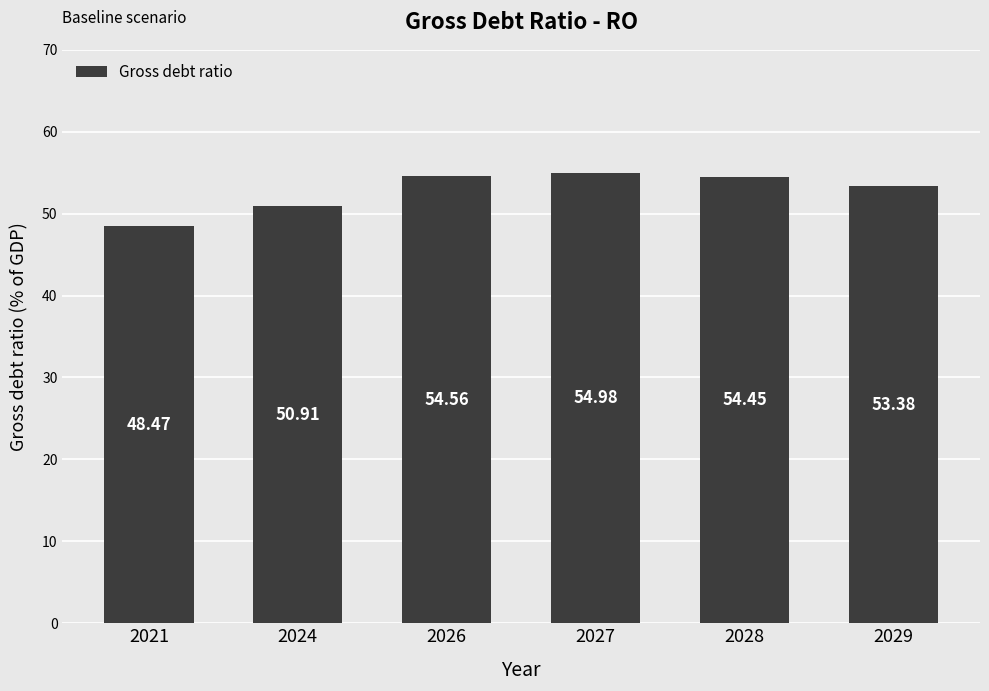

The chart shows a value of 29.2 at 2028. True or false?

False